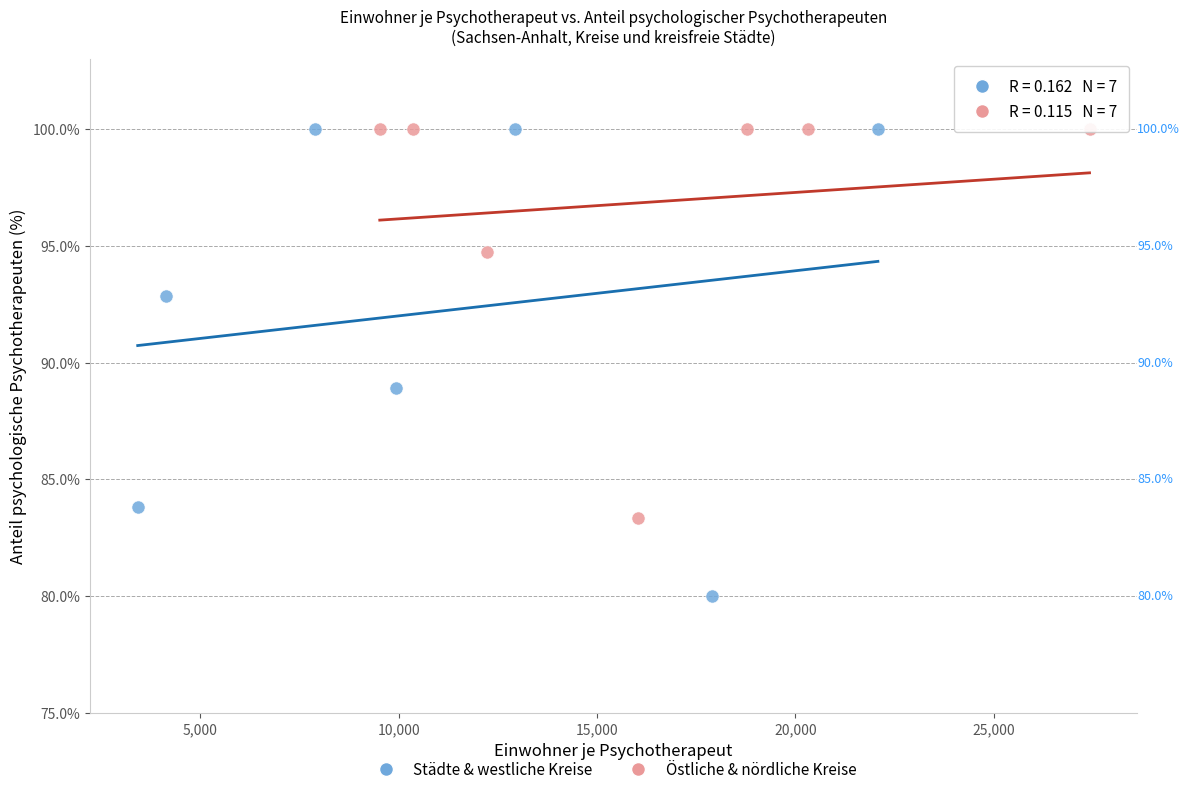

Which series has the largest Y range (max minus min)?

Städte & westliche Kreise